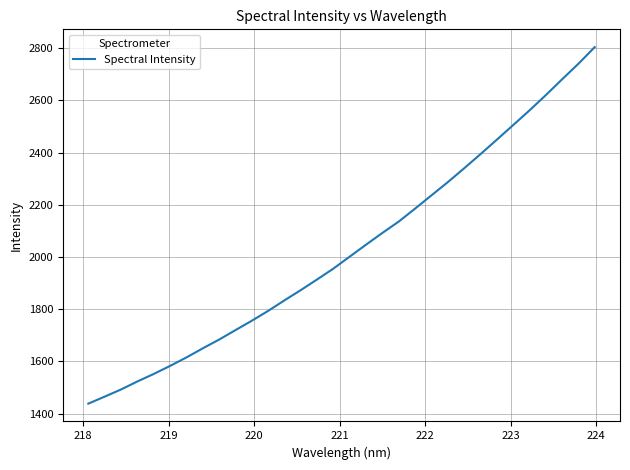

Reading left to right, extract all data points from this chart.

1438.1	1464.9	1492.3	1523.1	1551.8	1582.7	1615.1	1649.9	1683.5	1719.7	1755.7	1793.5	1833.9	1873.1	1914.0	1955.7	2001.7	2047.4	2092.4	2135.8	2185.5	2236.1	2286.7	2339.7	2393.8	2449.1	2505.0	2561.2	2619.8	2680.5	2740.1	2803.8